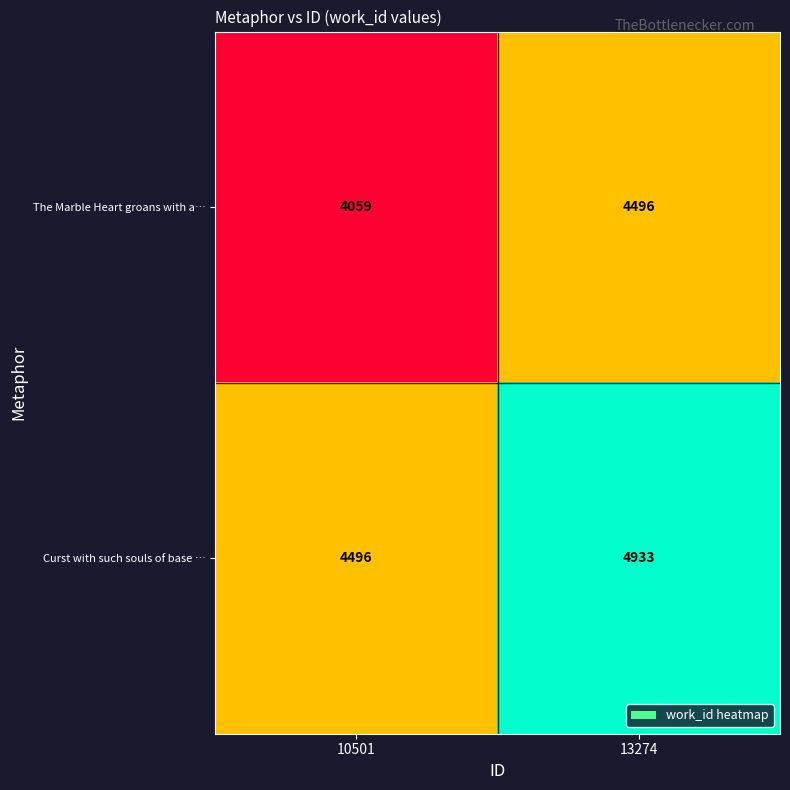

Reading left to right, extract all data points from this chart.

The Marble Heart groans with a…: 10501=4059	13274=4496
Curst with such souls of base …: 10501=4496	13274=4933